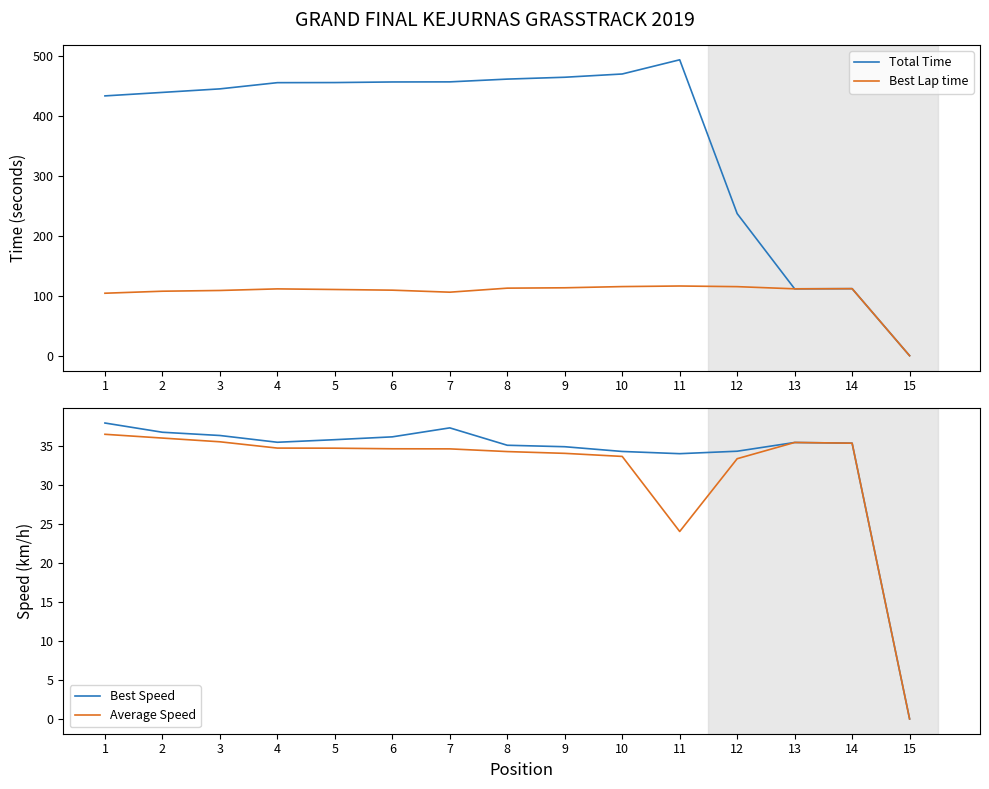

Which category has the lowest value in the Best Speed series?

15